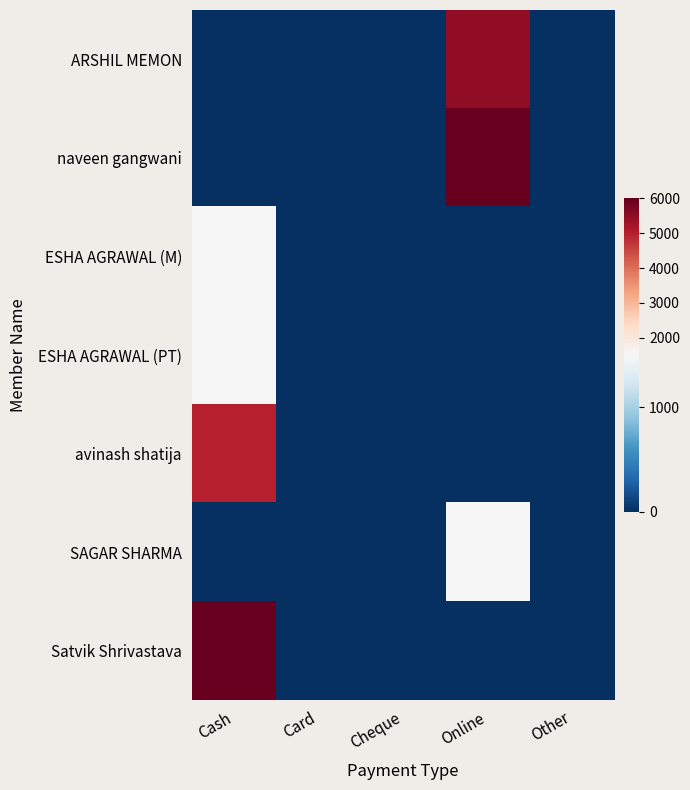

Which series has the largest total across all categories?

naveen gangwani